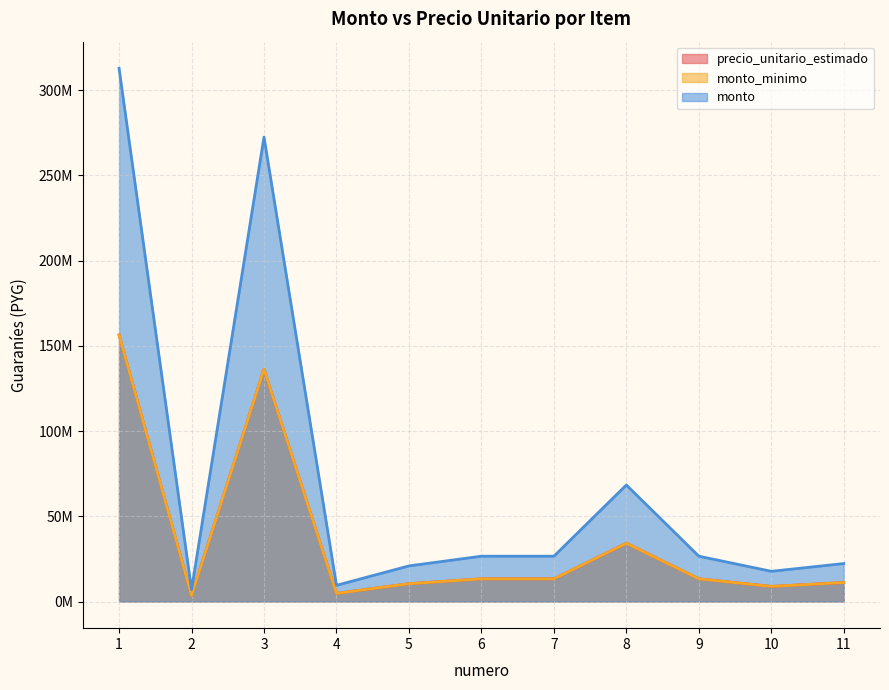

Reading right to left, what are all the values shown in this chart?

precio_unitario_estimado: 11=11134470	10=8862000	9=13293000	8=34182000	7=13293000	6=13293000	5=10444500	4=4747500	3=136253250	2=3481500	1=156426960
monto_minimo: 11=11134470	10=8862000	9=13293000	8=34182000	7=13293000	6=13293000	5=10444500	4=4747500	3=136253250	2=3481500	1=156426960
monto: 11=22268940	10=17724000	9=26586000	8=68364000	7=26586000	6=26586000	5=20889000	4=9495000	3=272506500	2=6963000	1=312853920